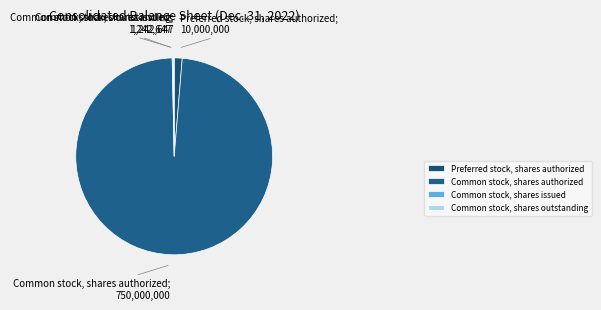

True or false: Common stock, shares issued accounts for 0% of the total.

True